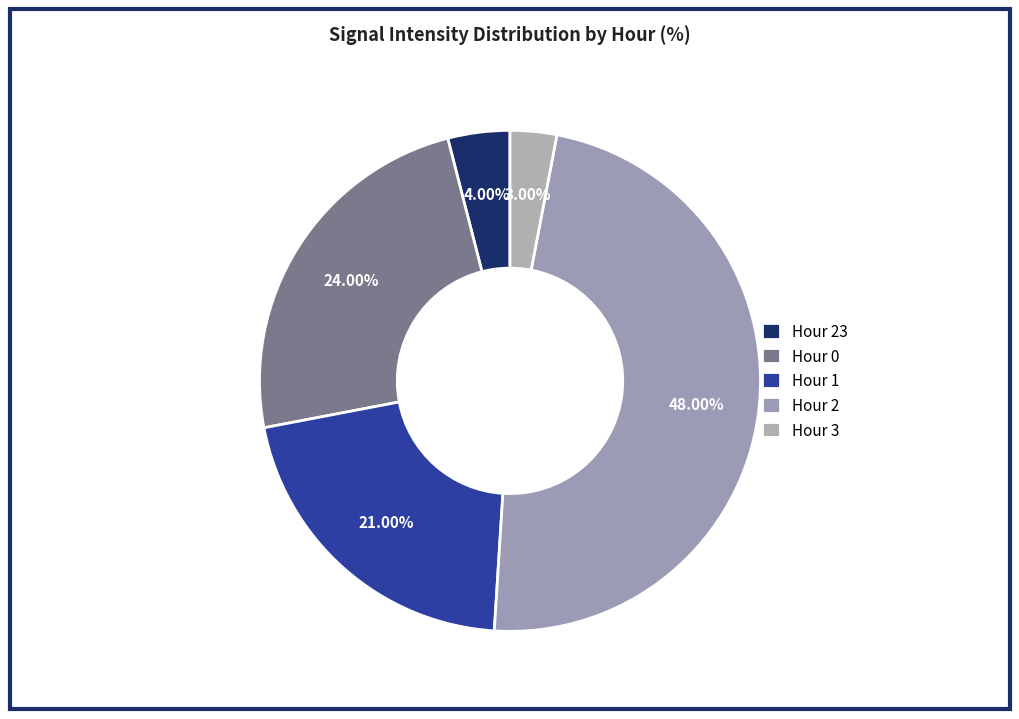

To the nearest percent, what percentage of the pie is Hour 1?

21%